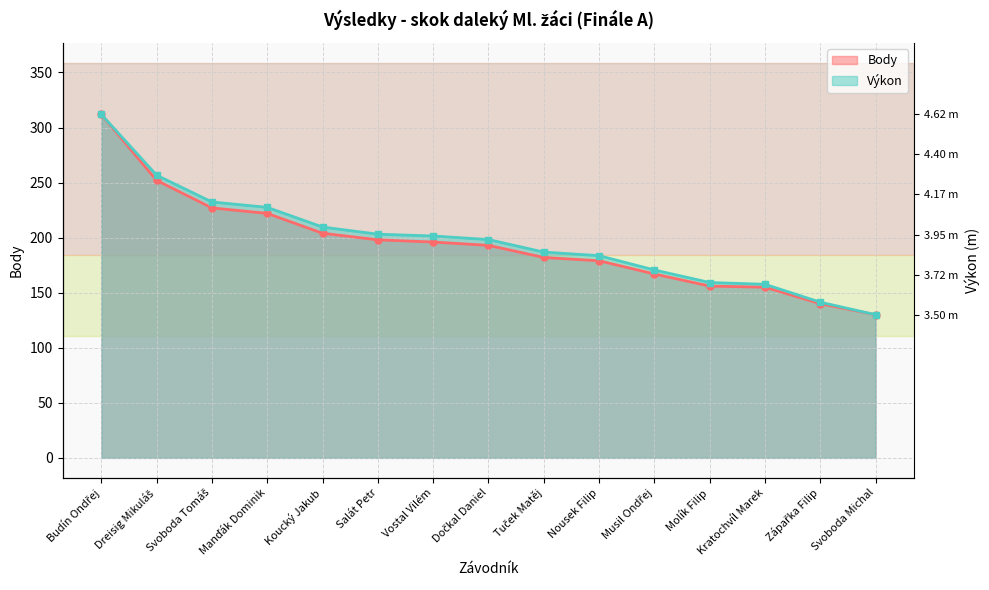

What is the difference between the maximum and second lowest values in the Výkon series?

170.6